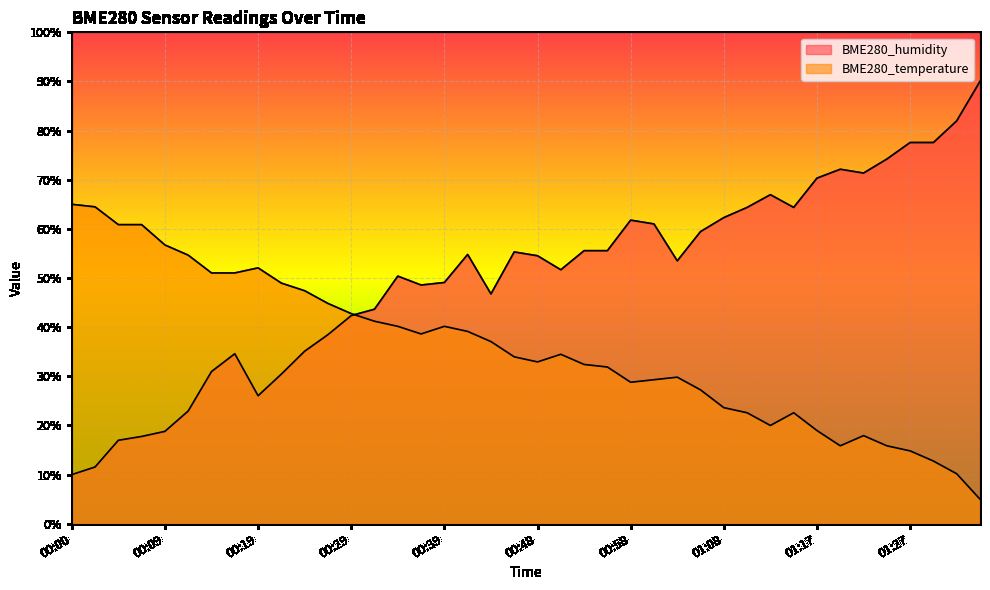

Is it true that BME280_humidity equals 74.2 at 01:25?

True